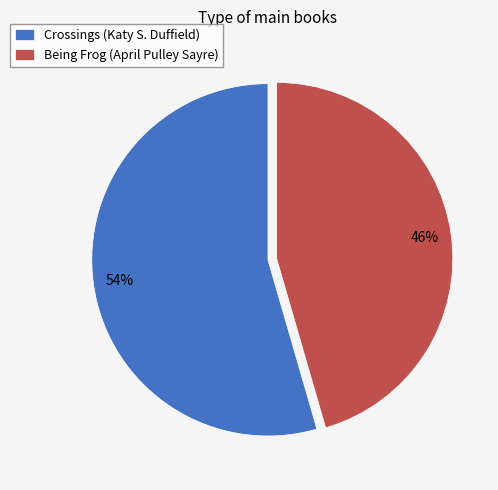

Is the sum of Being Frog (April Pulley Sayre) and Crossings (Katy S. Duffield) greater than half?

Yes